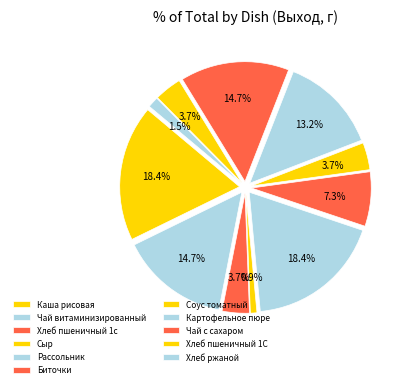

Is it true that Хлеб пшеничный 1С is 4% of the pie?

True